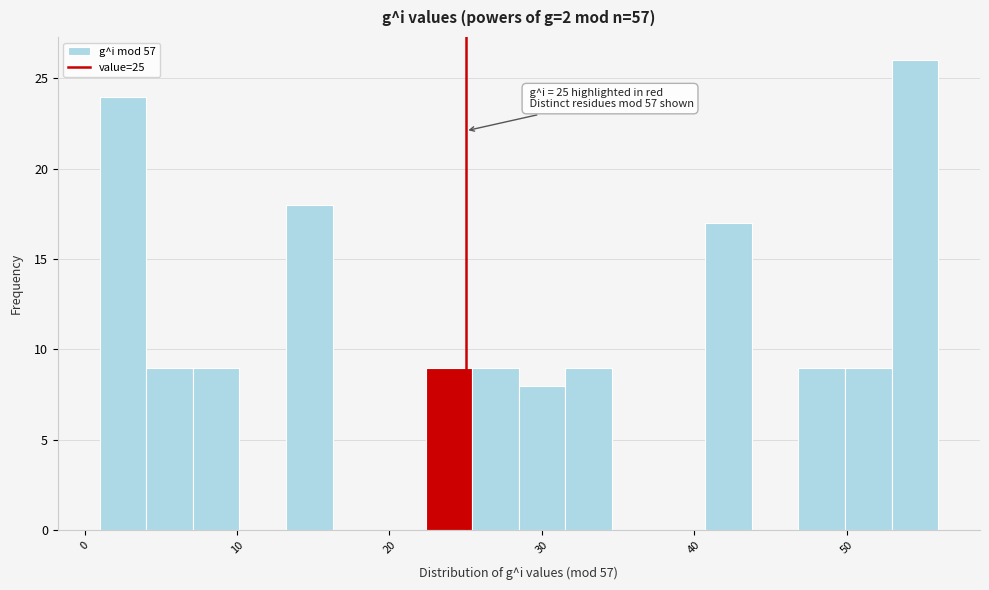

Read against the x-axis, roughly where is the centre of the tallest bar?

54